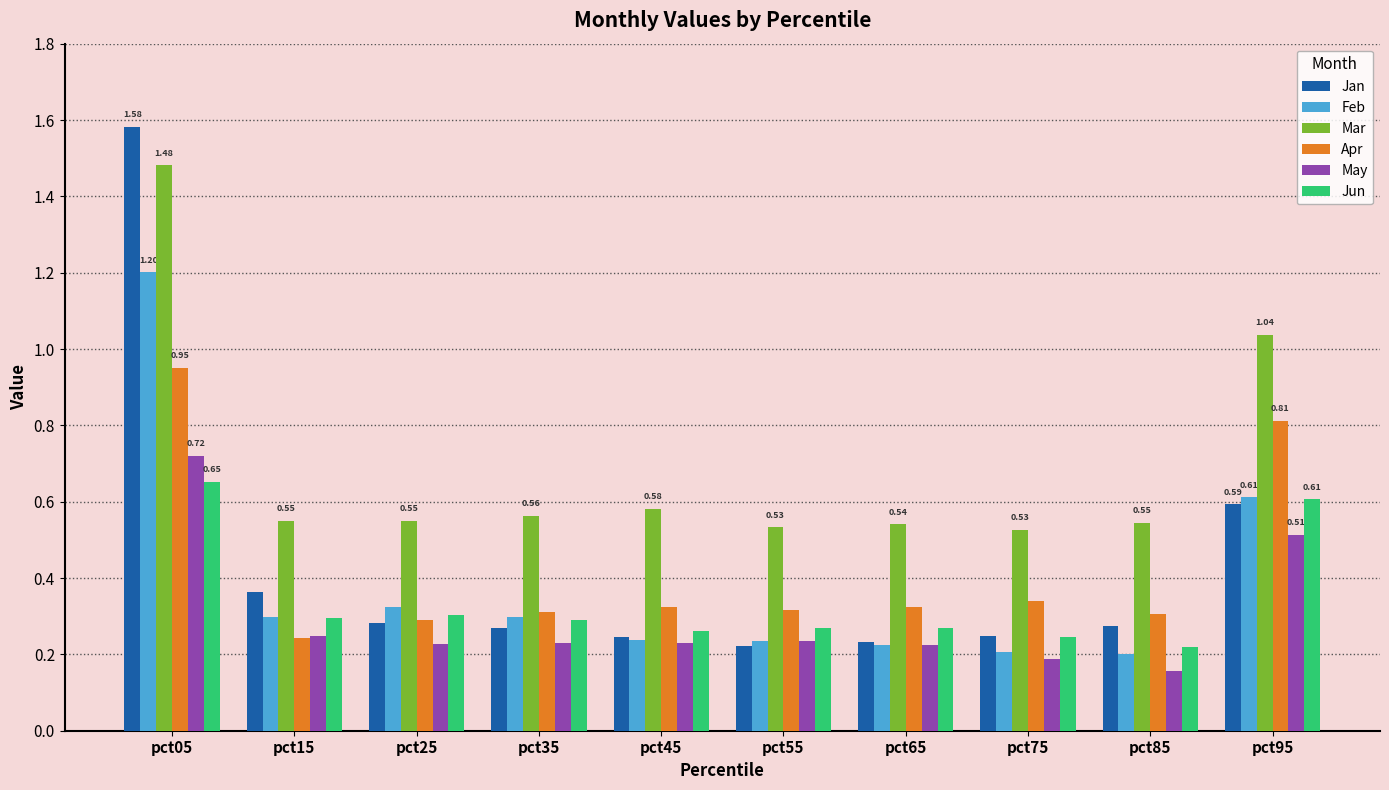

What is the sum of all Jan values?

4.3